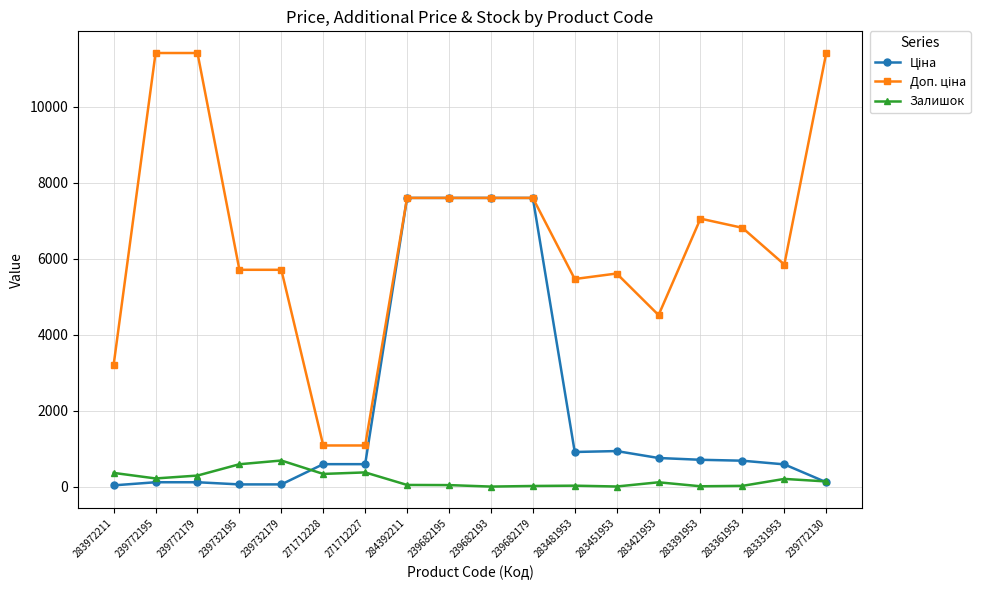

At how many categories does at least one series exceed 3534?

15